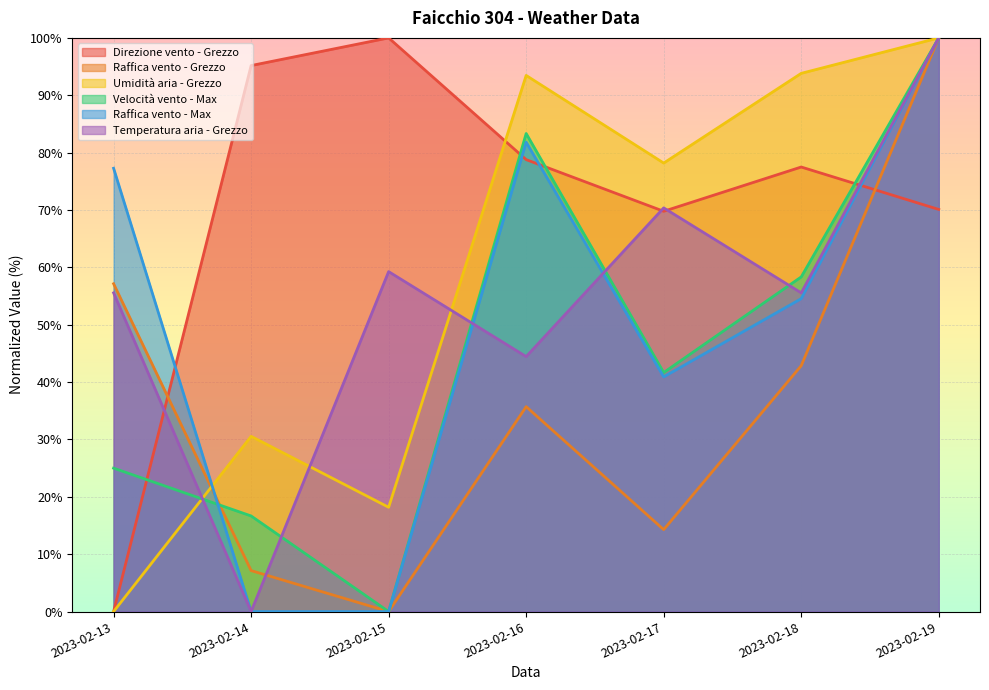

True or false: Raffica vento - Grezzo and Temperatura aria - Grezzo intersect in this chart.

True